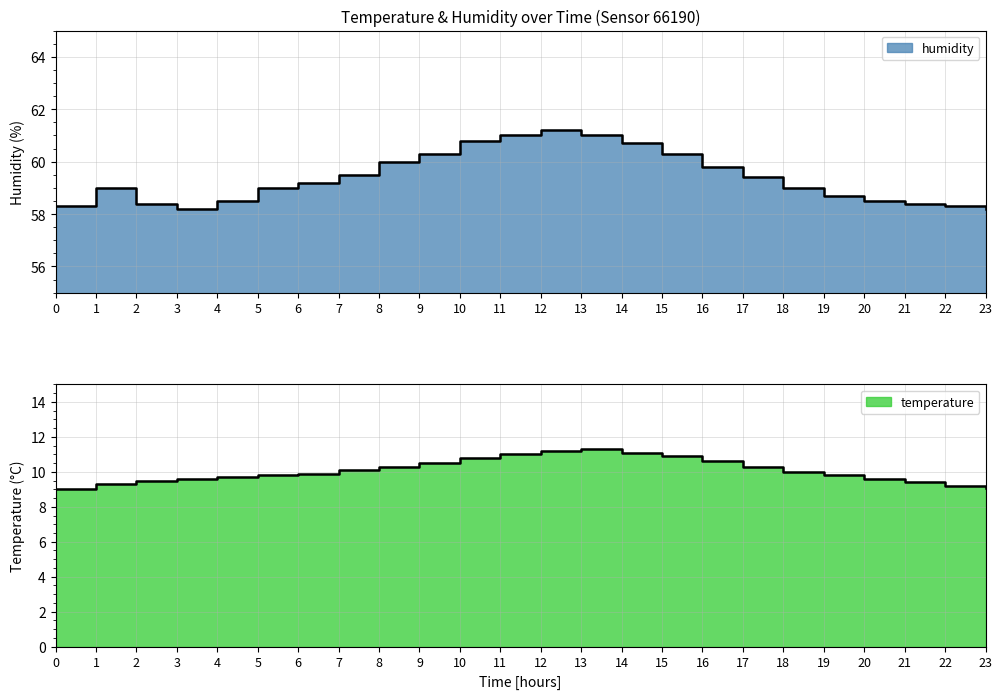

Which category has the highest value in the temperature series?

13